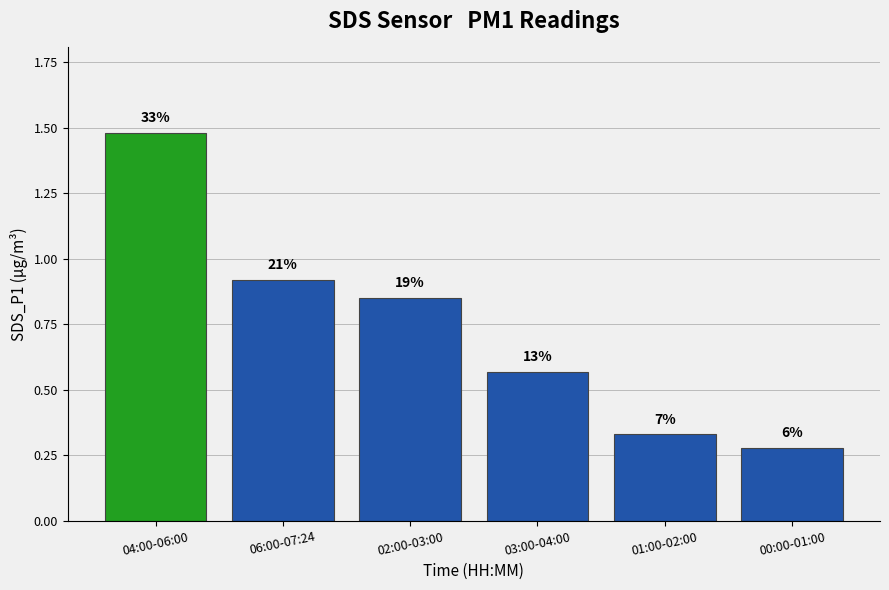

At which category does the chart reach its peak across all series?

04:00-06:00